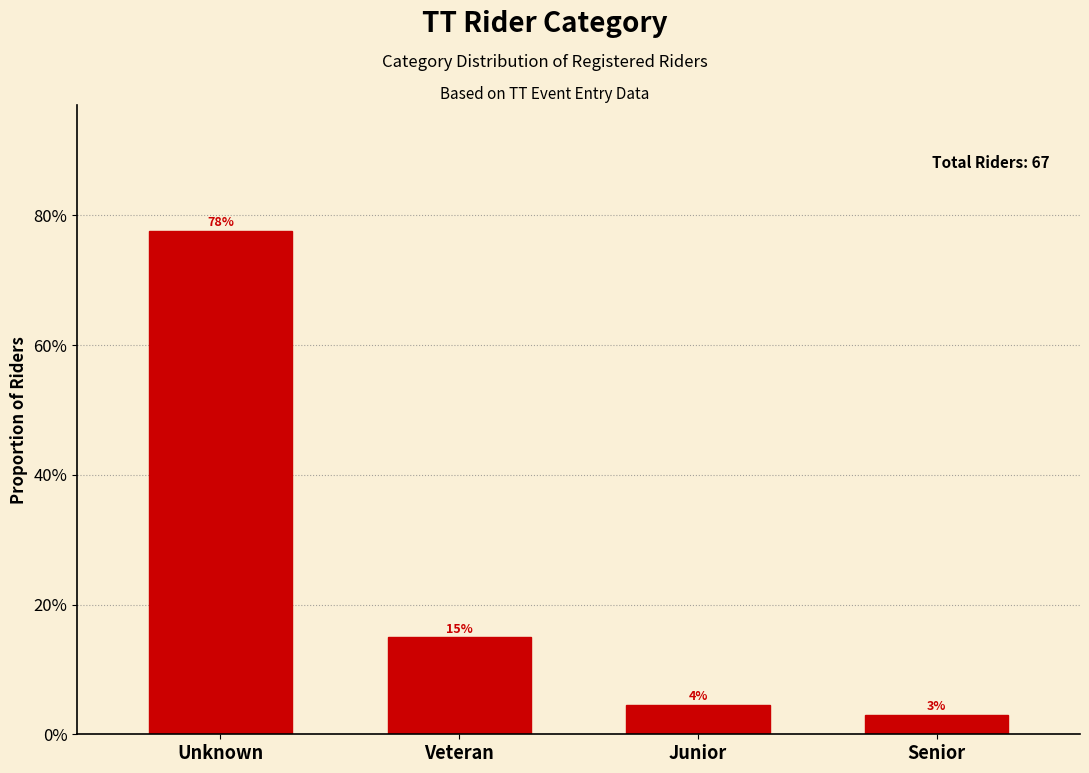

Does the chart contain any negative values?

No